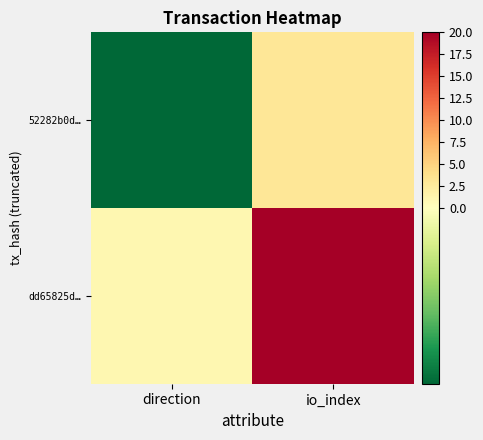

Rank the series by their maximum value, from highest to lowest.

dd65825d…, 52282b0d…